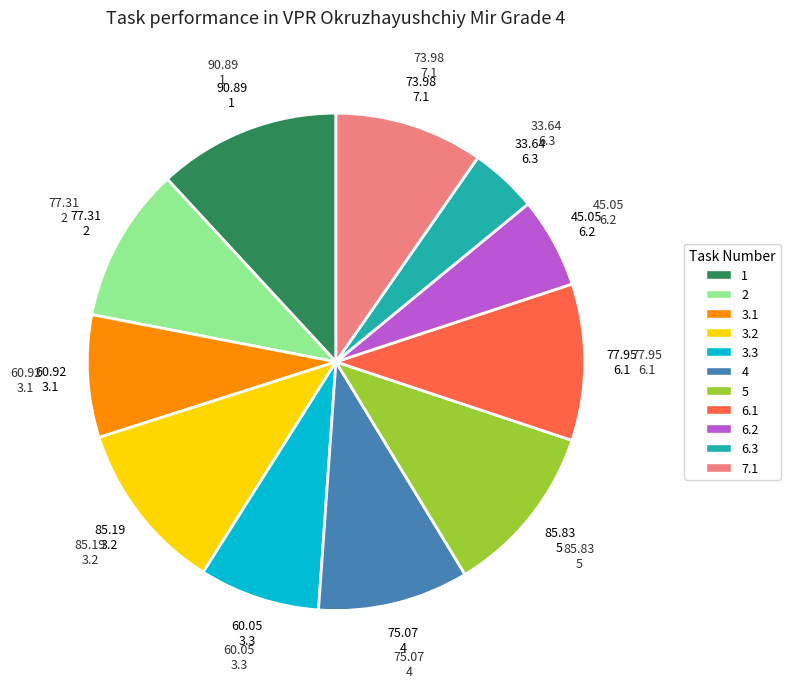

Is the sum of 6.1 and 2 greater than half?

No